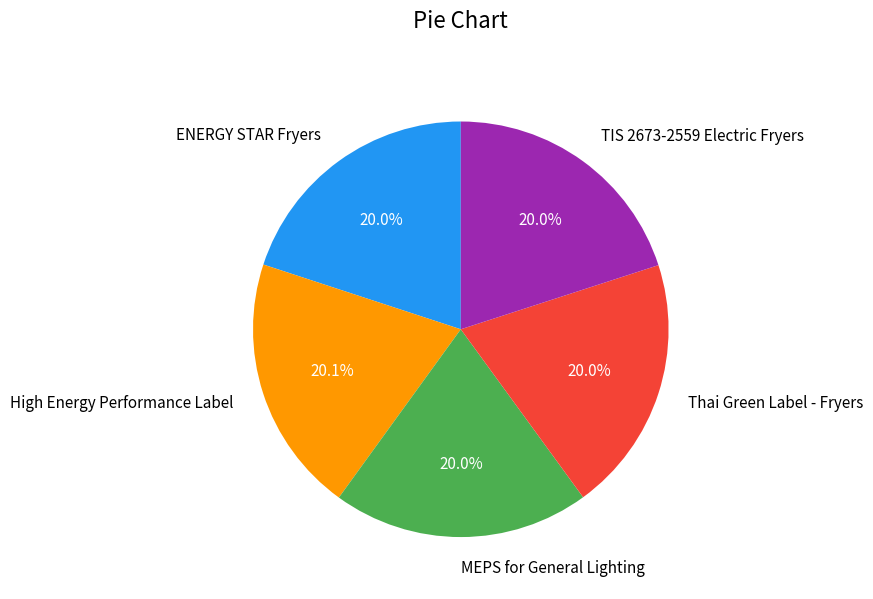

Approximately how many times larger is the value at ENERGY STAR Fryers compared to TIS 2673-2559 Electric Fryers?

1.0